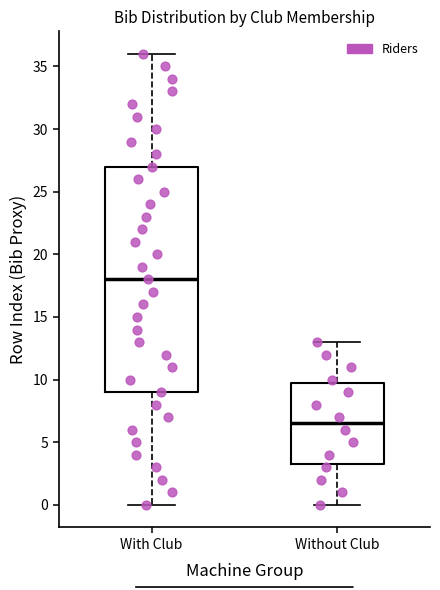

Where is the lower edge of the box for With Club on the y-axis? The values are not printed on the chart, so give them approximately, as read against the axis.

9.0